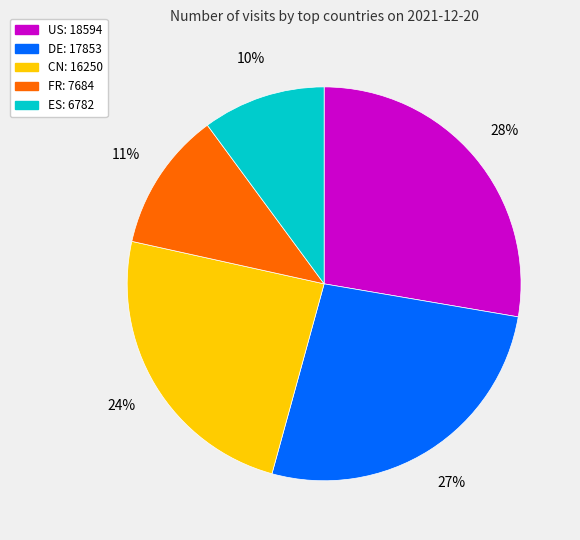

Which slice is the smallest?

ES